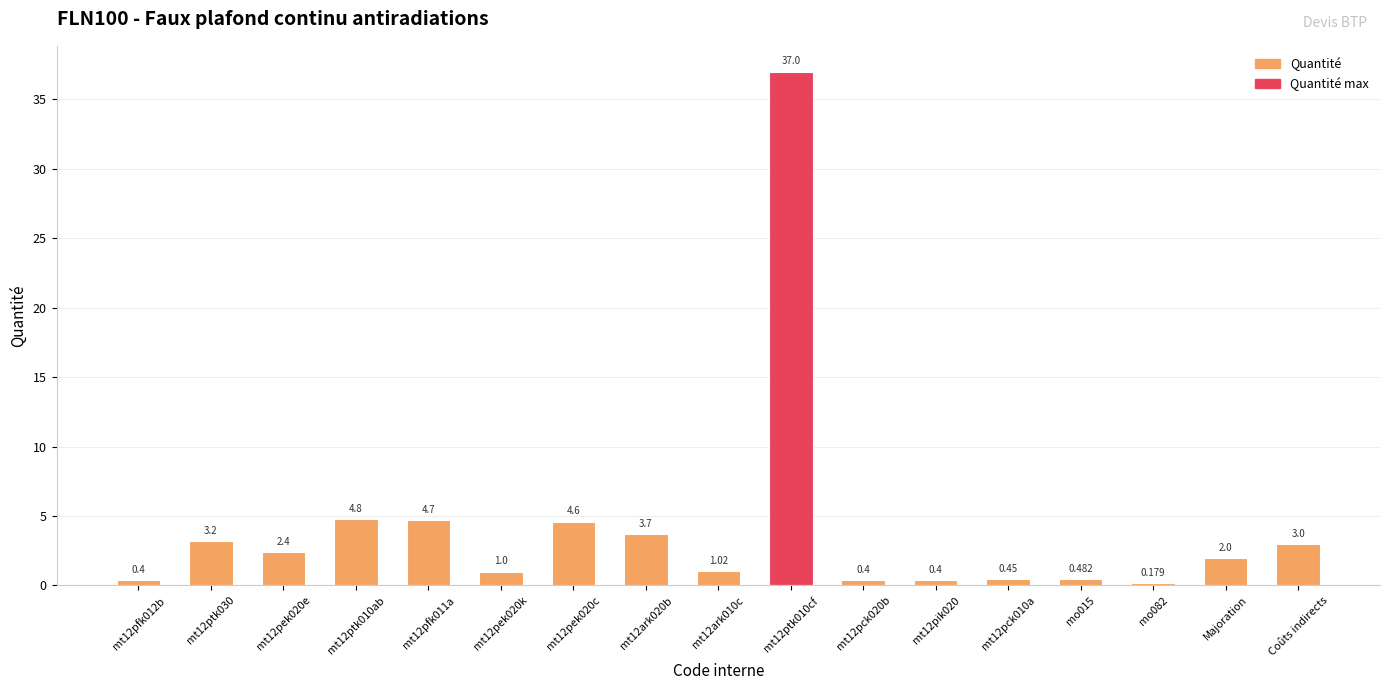

What is the difference between the maximum and minimum values?

36.8